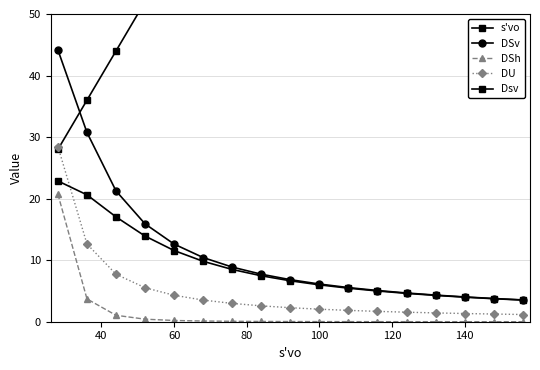

Count the number of data series in this chart.

5